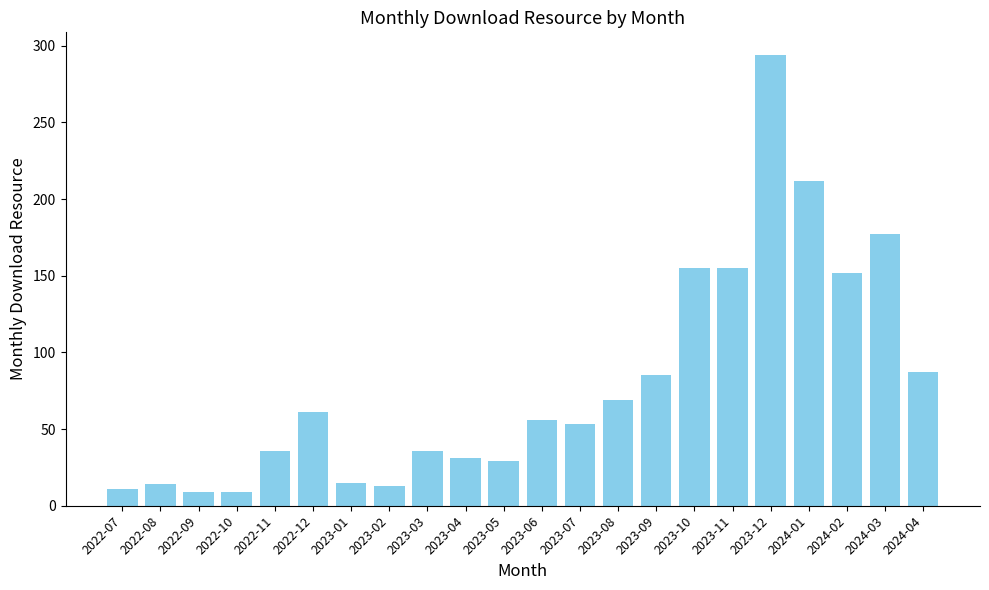

What is the sum of all values?

1759